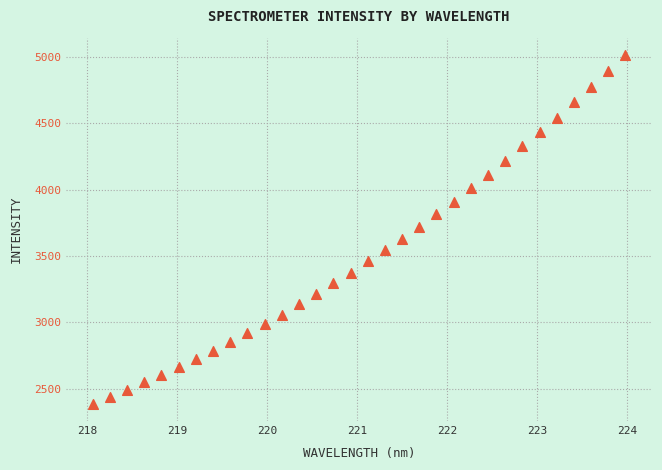

What is the range of Y values (max minus min)?

2623.6